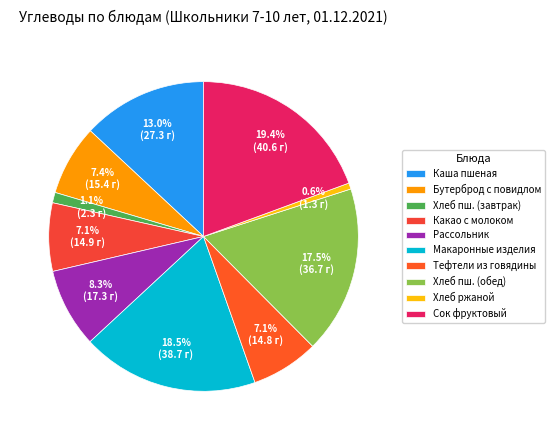

The Тефтели из говядины slice represents 7% of the pie. True or false?

True